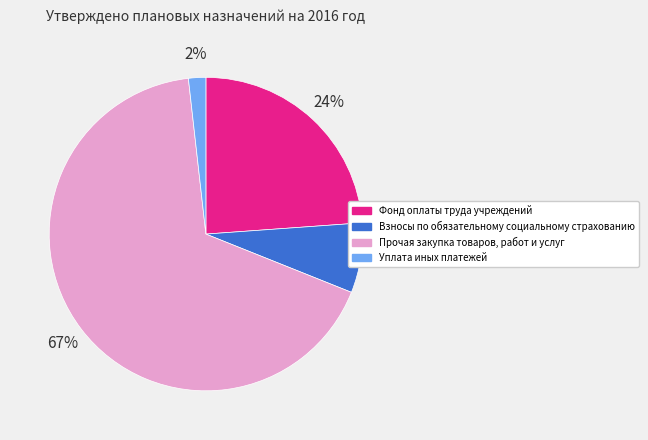

To the nearest percent, what portion does Прочая закупка товаров, работ и услуг represent?

67%